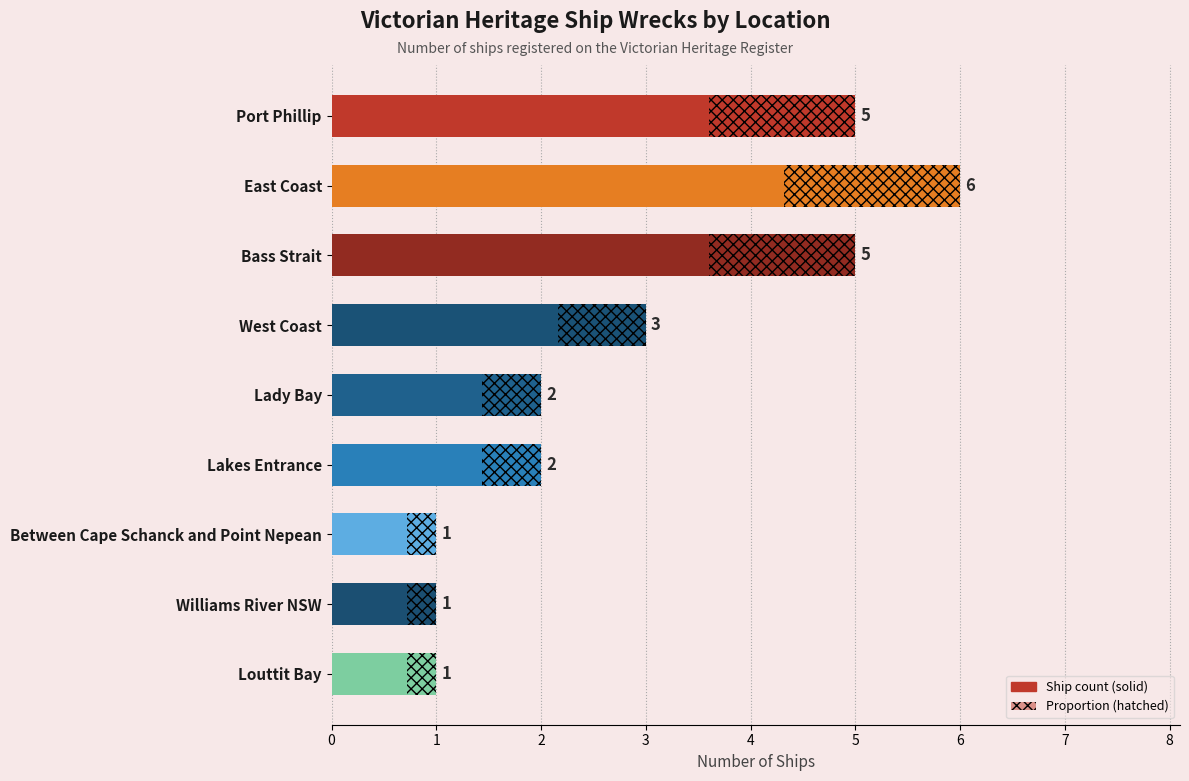

Are the bars horizontal?

Yes